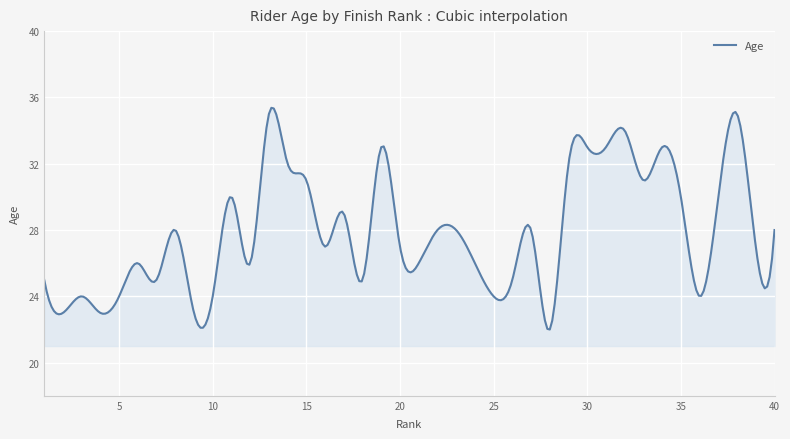

Which label corresponds to the largest value in the chart?

13